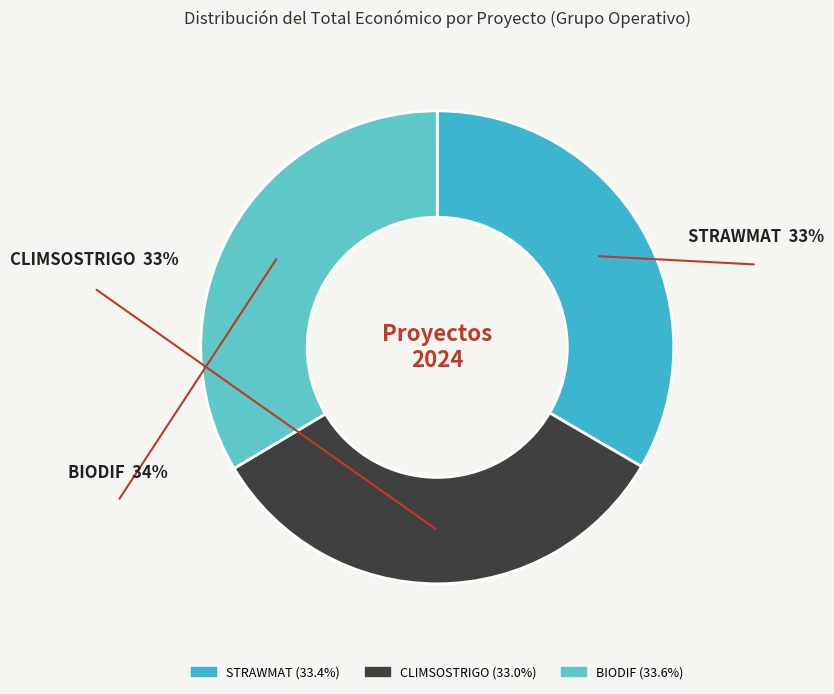

Is there a majority slice in this chart?

No